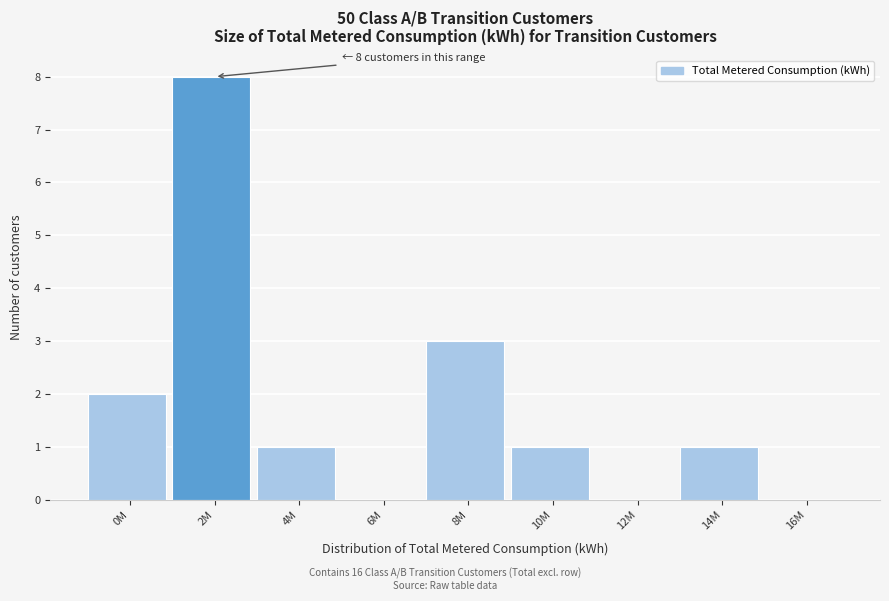

What is the sum of all values?

16